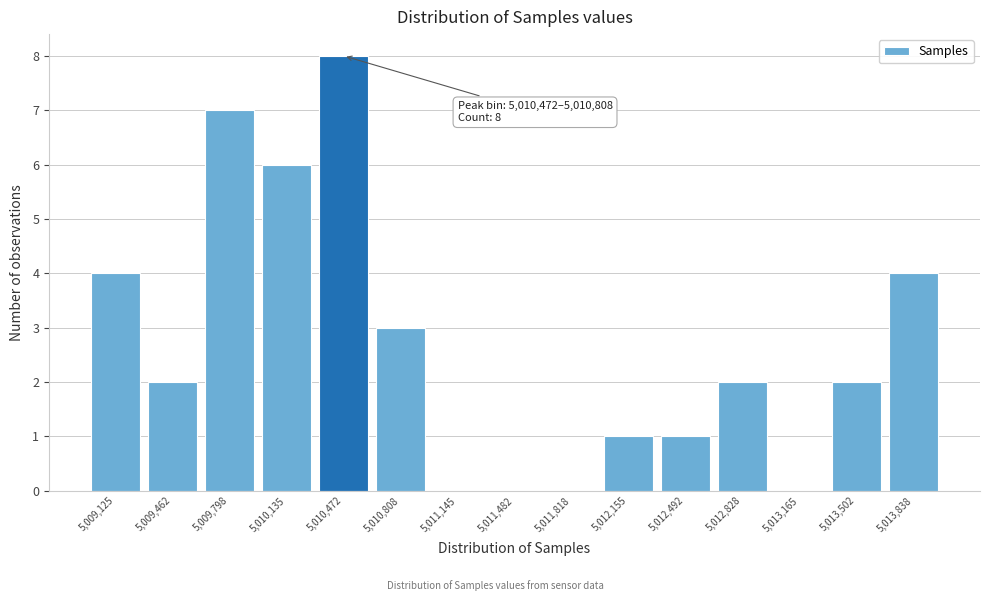

Reading left to right, list all the values displayed in this chart.

5,009,125=4	5,009,462=2	5,009,798=7	5,010,135=6	5,010,472=8	5,010,808=3	5,011,145=0	5,011,482=0	5,011,818=0	5,012,155=1	5,012,492=1	5,012,828=2	5,013,165=0	5,013,502=2	5,013,838=4